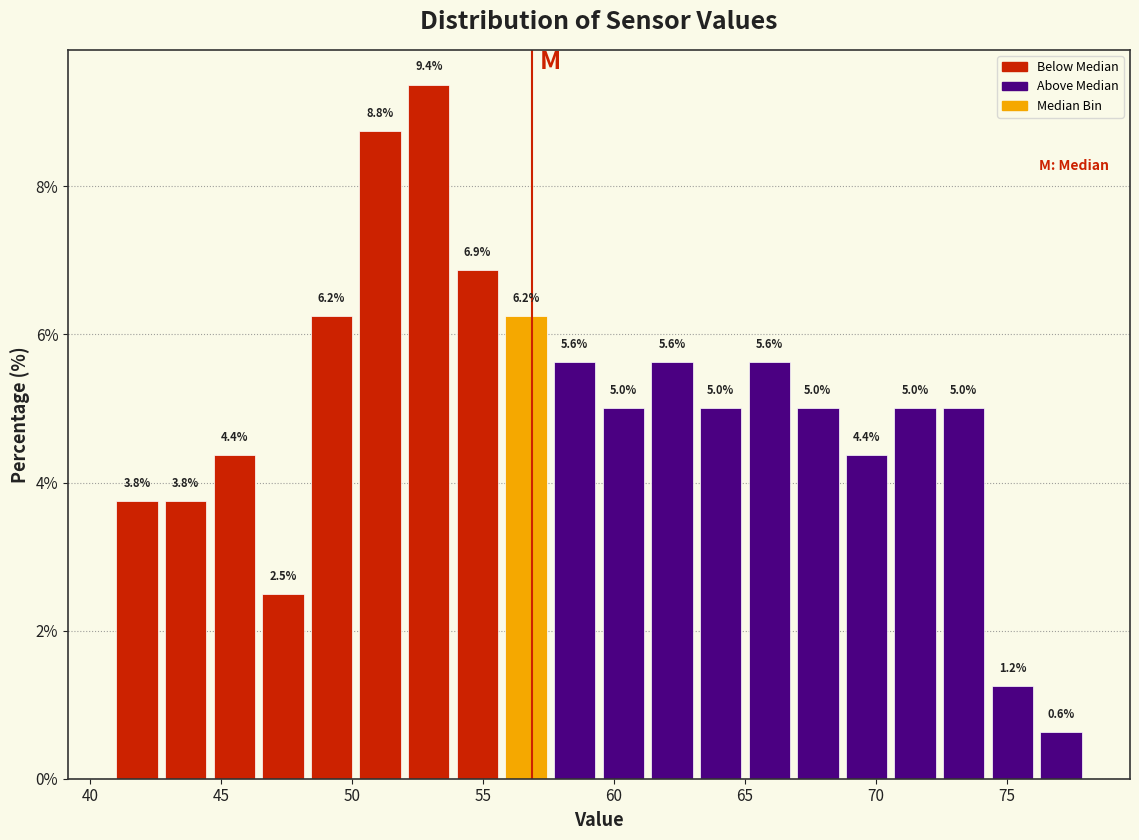

Around what value on the x-axis is the tallest bar? Give the approximate position of its centre, as read against the axis.

53.0